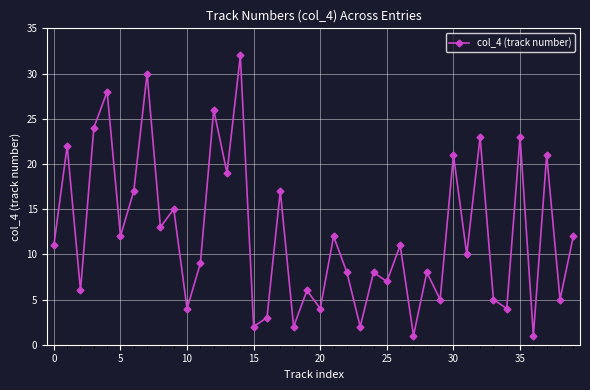

What is the average value?

12